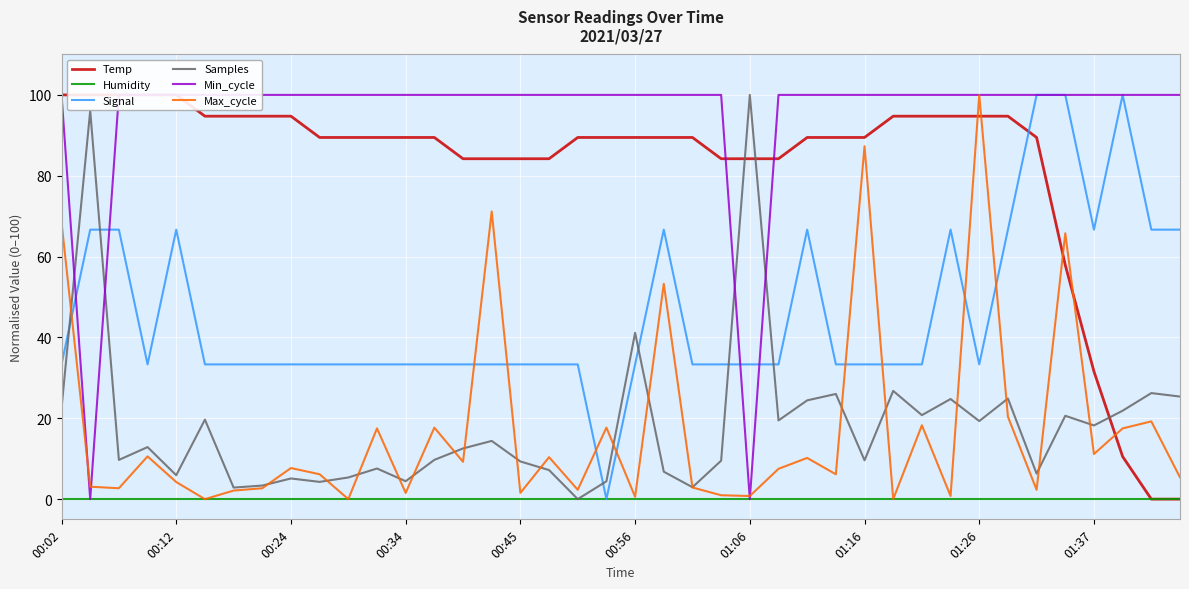

Is it true that Samples equals 19.3 at 01:26?

True